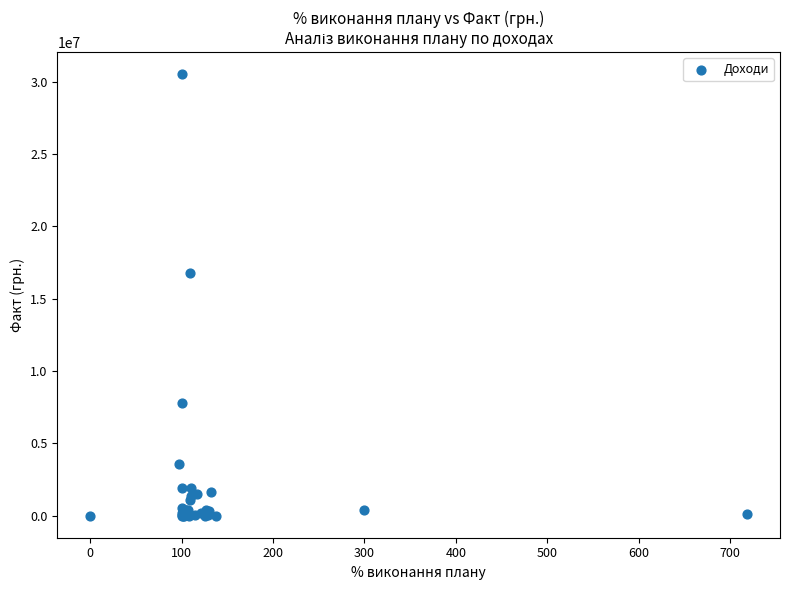

What Y value in the scatter plot is closest to 15265200?

16764430.9